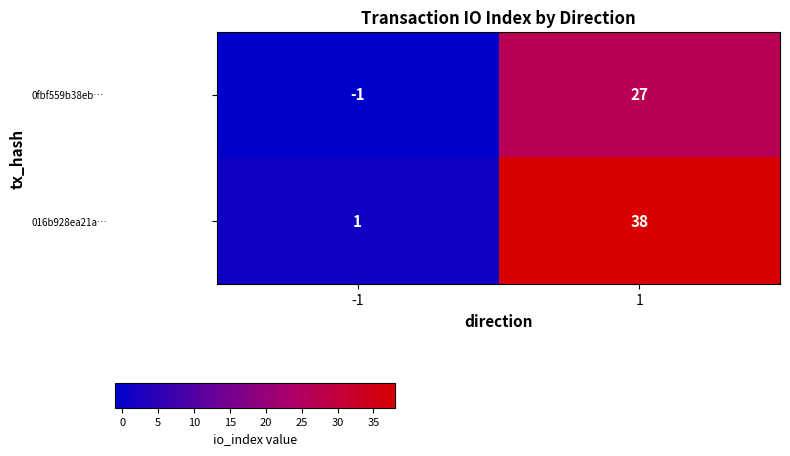

Rank the series at 1 from lowest to highest value.

0fbf559b38eb…, 016b928ea21a…